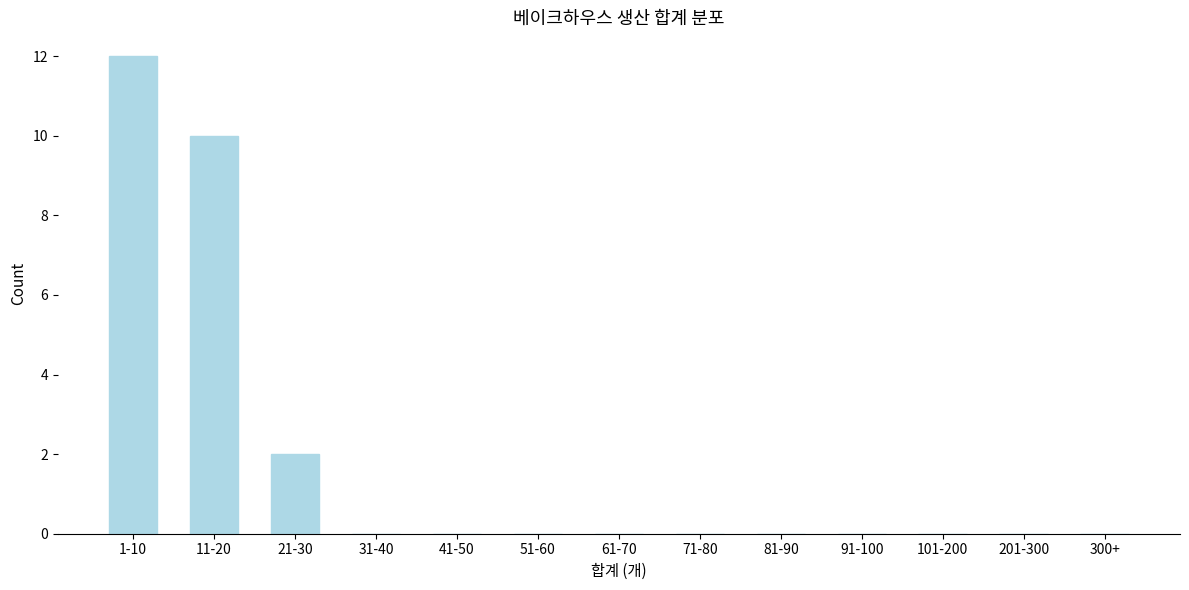

Reading right to left, extract all data points from this chart.

300+=0	201-300=0	101-200=0	91-100=0	81-90=0	71-80=0	61-70=0	51-60=0	41-50=0	31-40=0	21-30=2	11-20=10	1-10=12